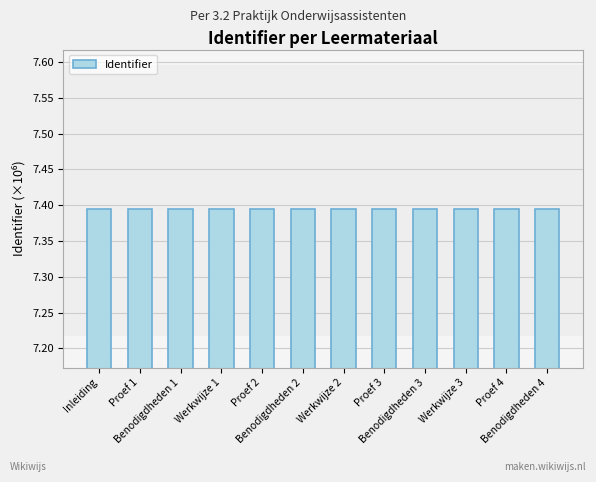

What is the sum of all values?

88.7